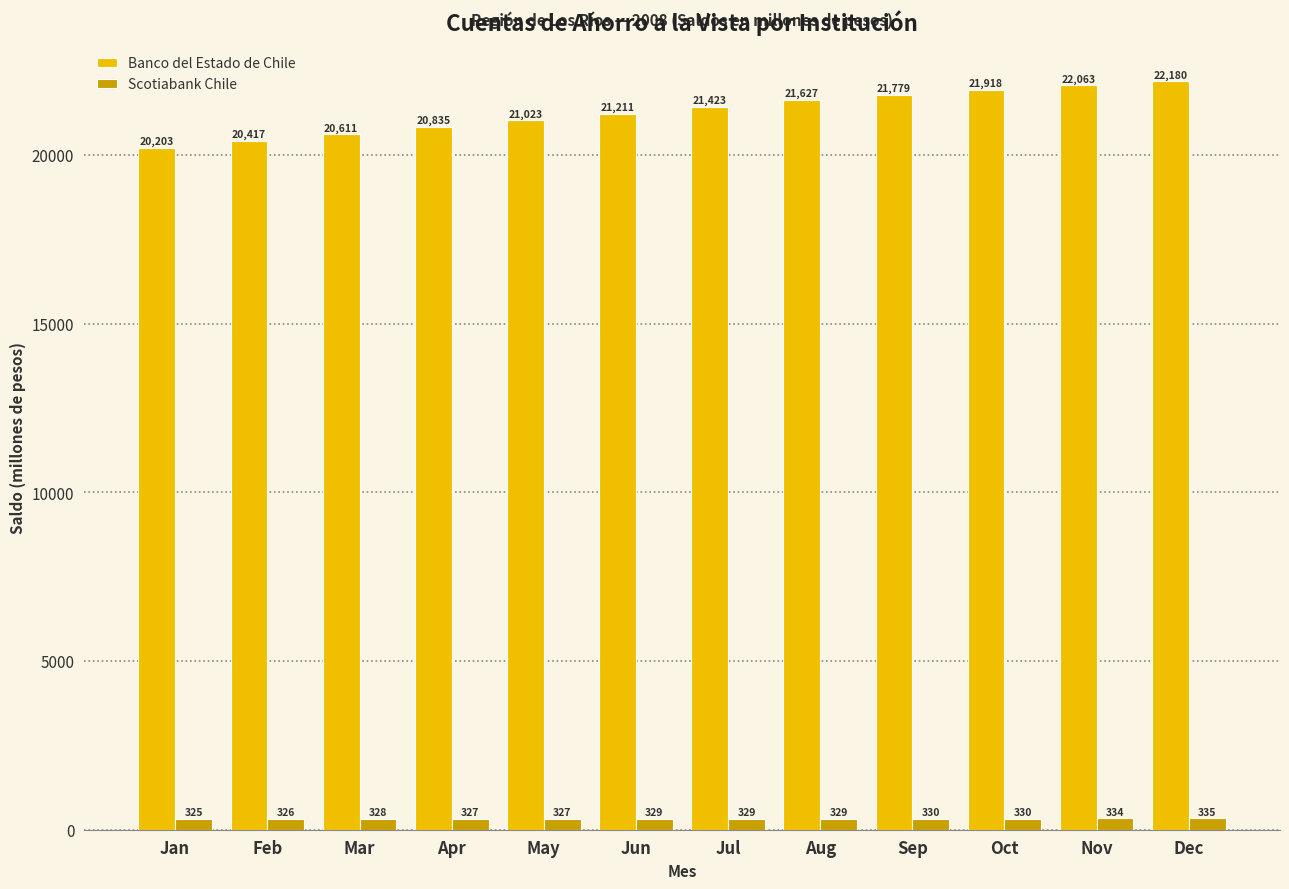

Which series has the largest total across all categories?

Banco del Estado de Chile